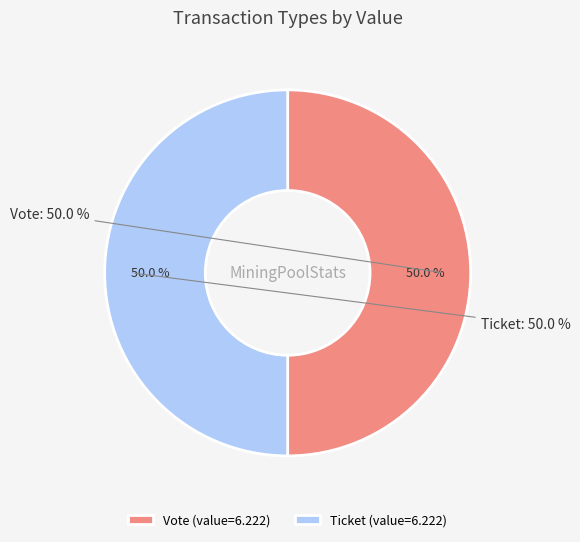

Which category has the smallest portion of the pie?

Ticket (io_index=0)